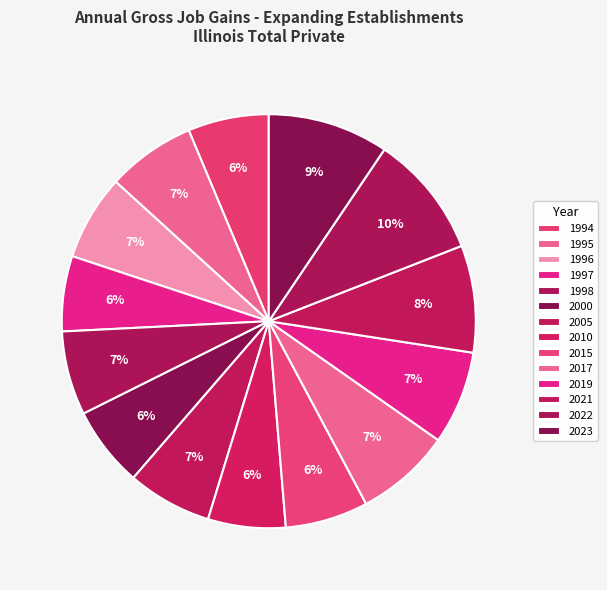

Count the number of slices in the pie.

14